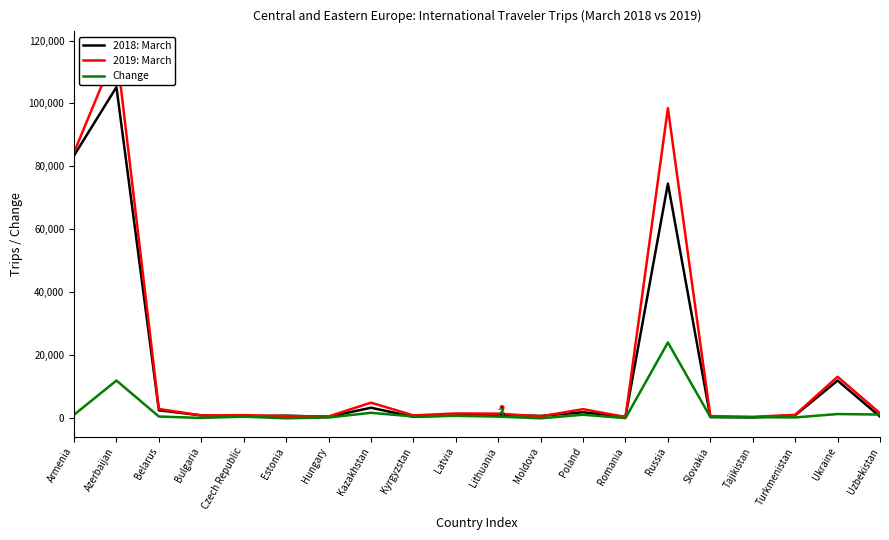

How many interior local valleys does the 2018: March series have?

6